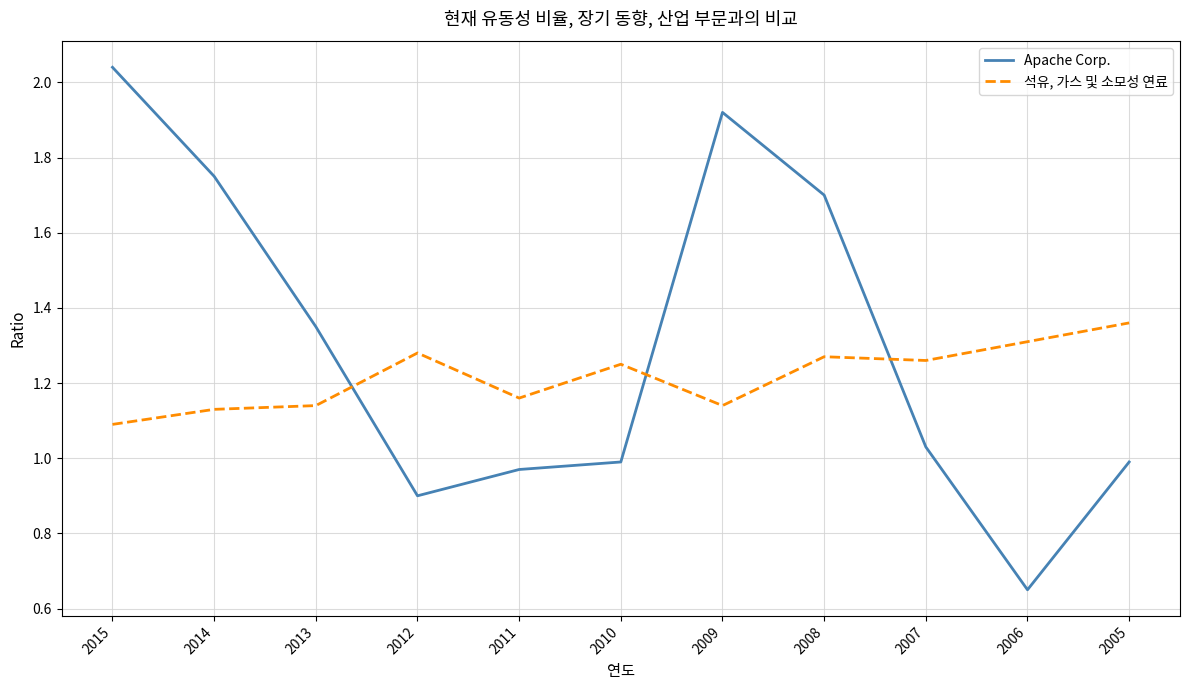

Between which two adjacent categories do 석유, 가스 및 소모성 연료 and Apache Corp. first intersect?

2013 and 2012